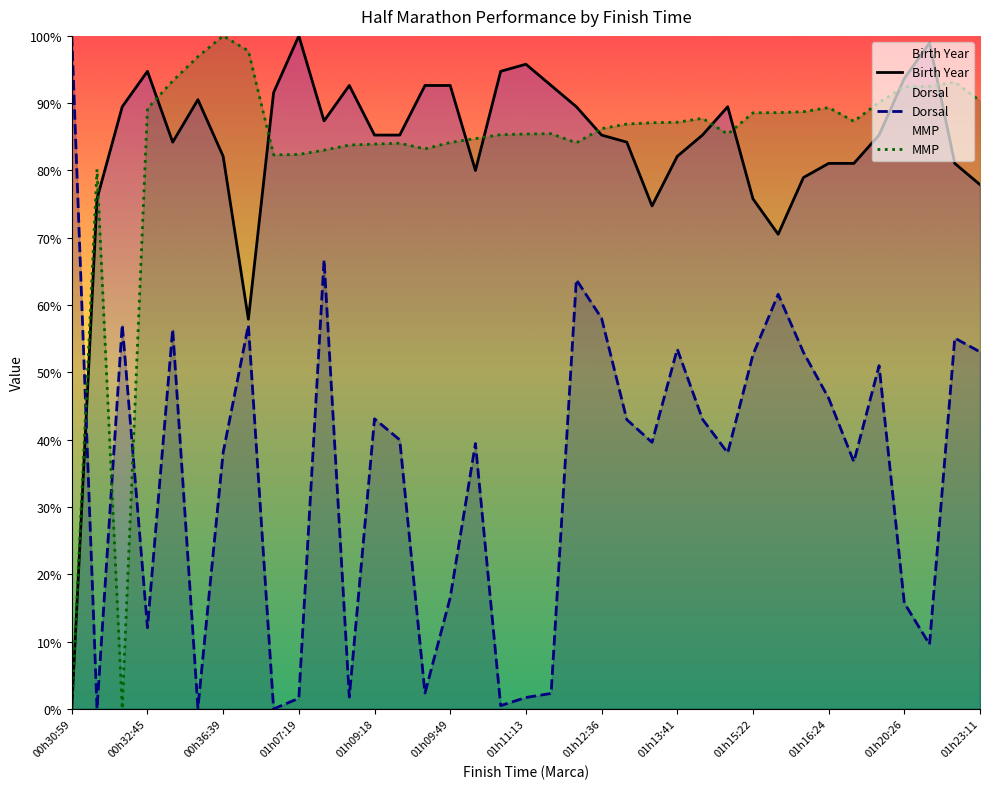

What is the difference between the highest and lowest values at 01h09:18?

42.2